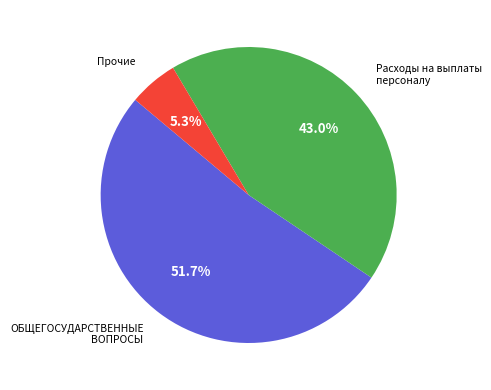

Do Расходы на выплаты персоналу and ОБЩЕГОСУДАРСТВЕННЫЕ ВОПРОСЫ together represent more than half of the pie?

Yes